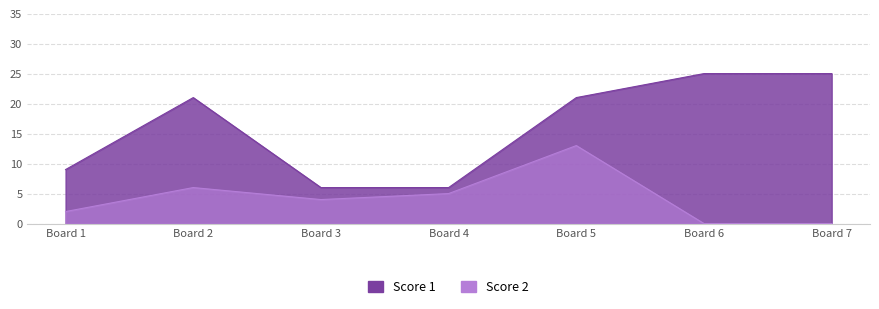

What is the total value across all series at Board 6?

25